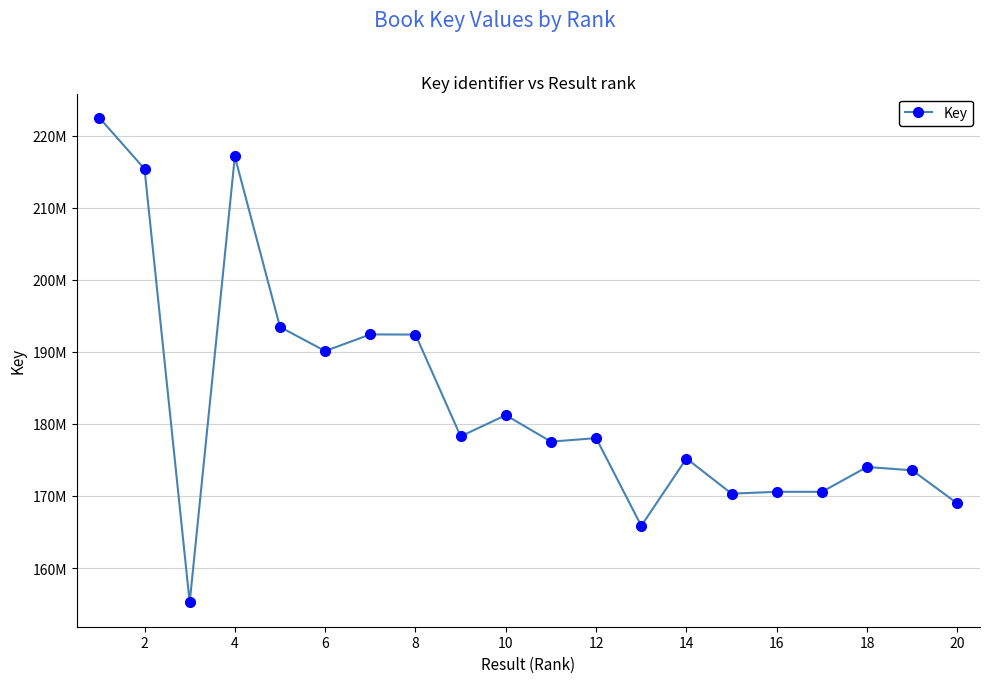

Does the chart have visible grid lines?

Yes